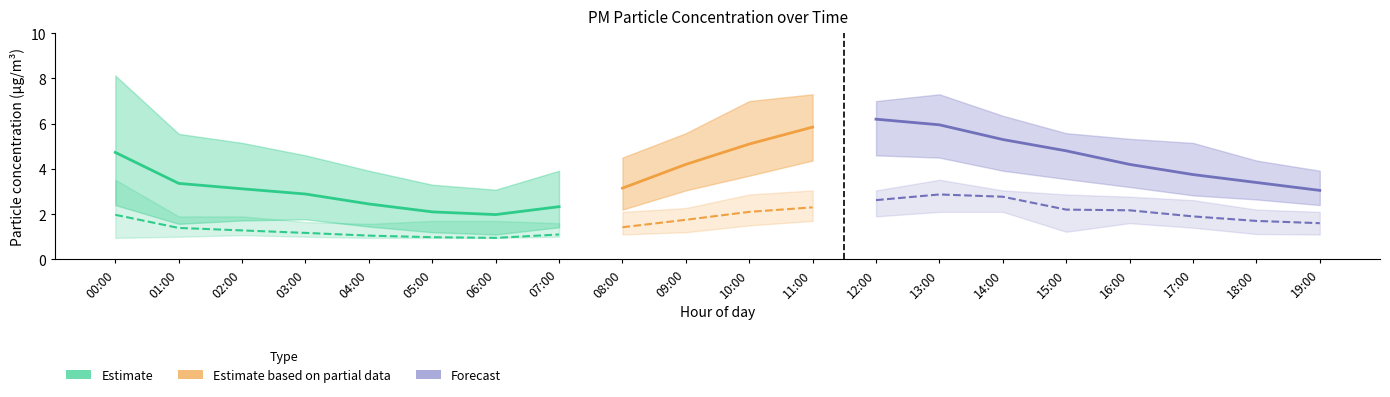

What position from the left is 00:00?

1